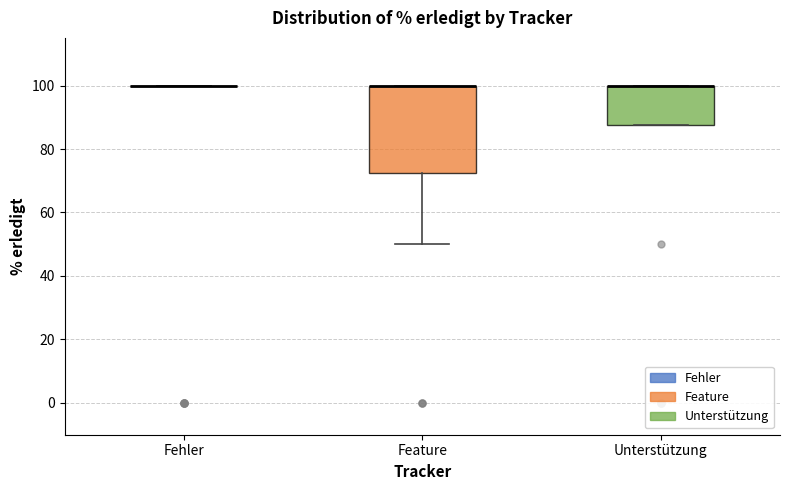

Where is the lower edge of the box for Unterstützung on the y-axis? The values are not printed on the chart, so give them approximately, as read against the axis.

88